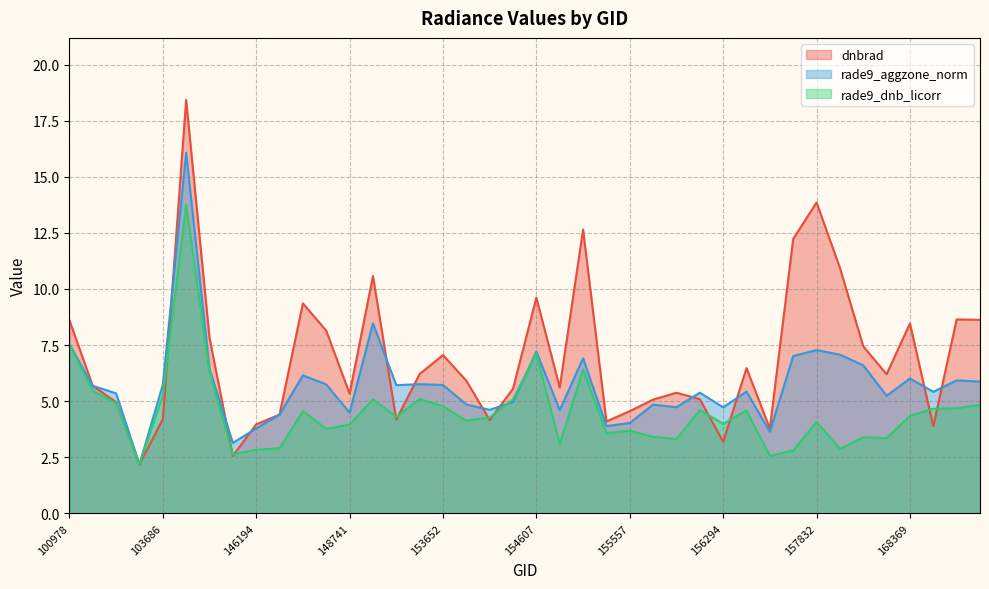

Which has a higher value, 157034 or 154022?

154022